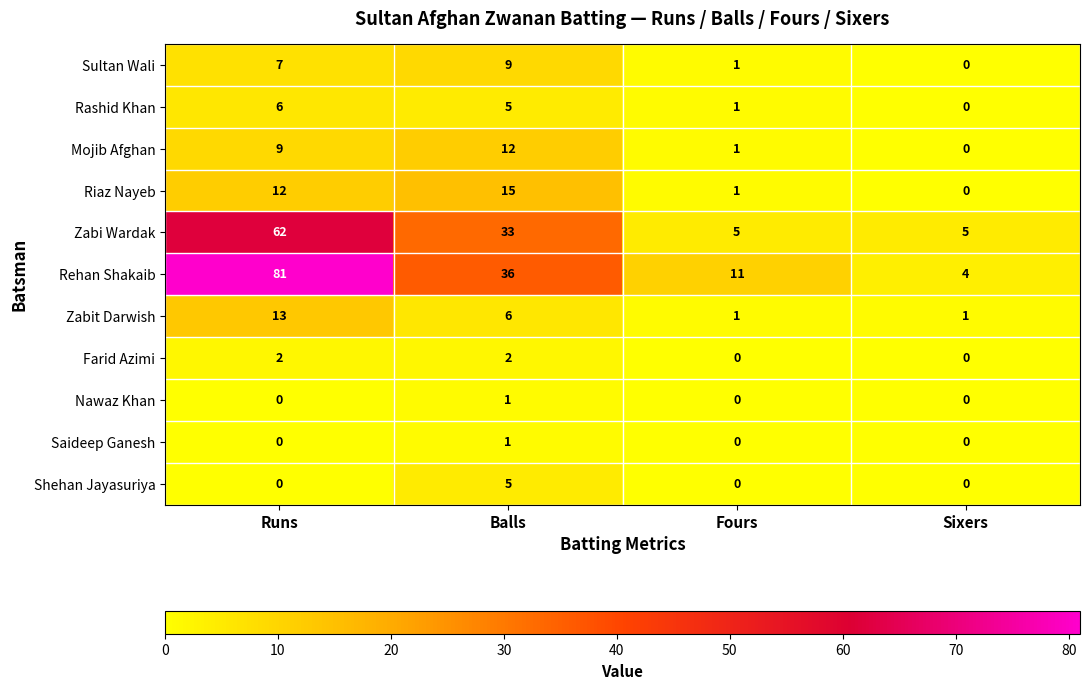

Count the number of categories in the chart.

4